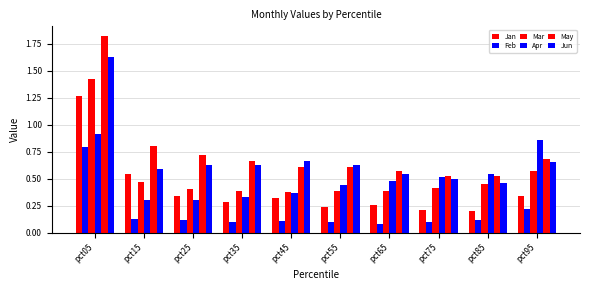

How many Feb values are between 0 and 1?

10